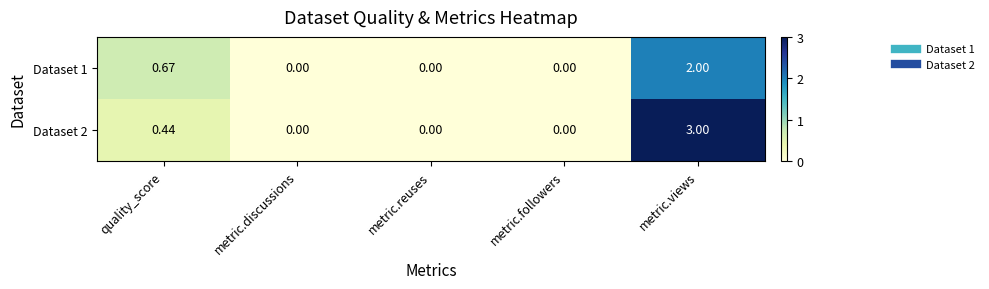

At which category is the sum across all series the highest?

metric.views